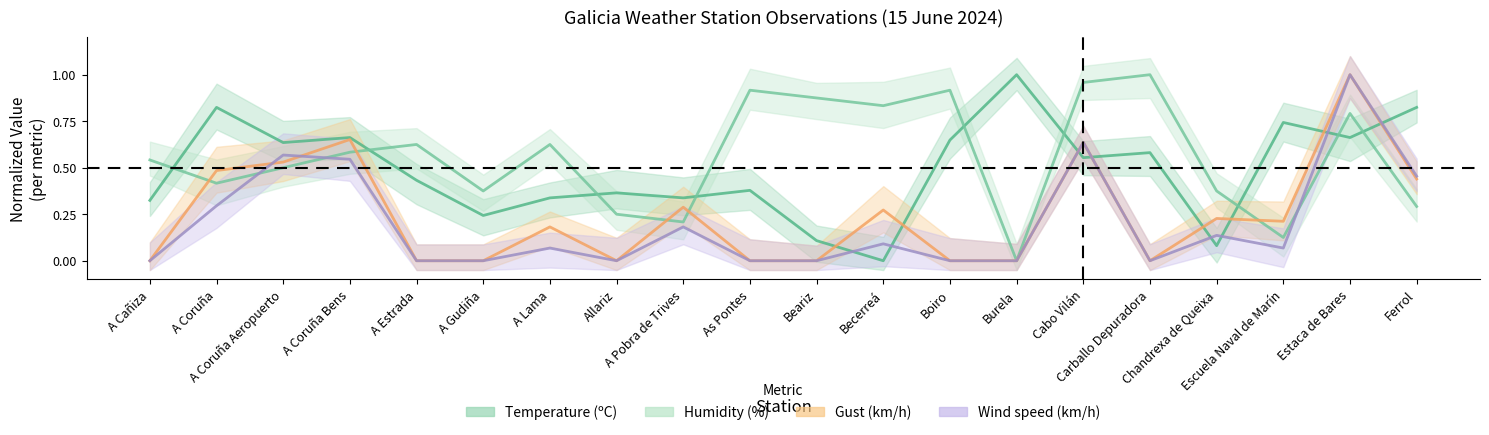

Where is the first local maximum for Temperature (ºC)?

A Coruña